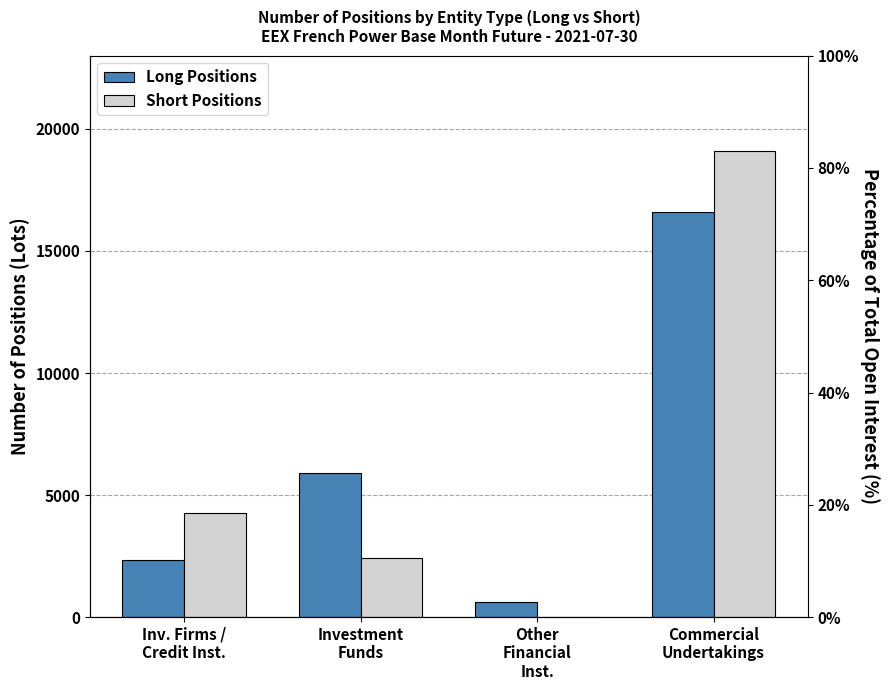

What are all the series names shown in the legend?

Long Positions, Short Positions